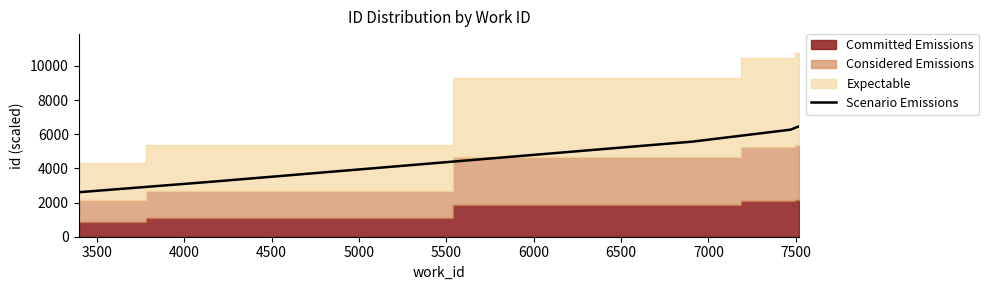

What is the maximum value for Scenario Emissions?

6472.5